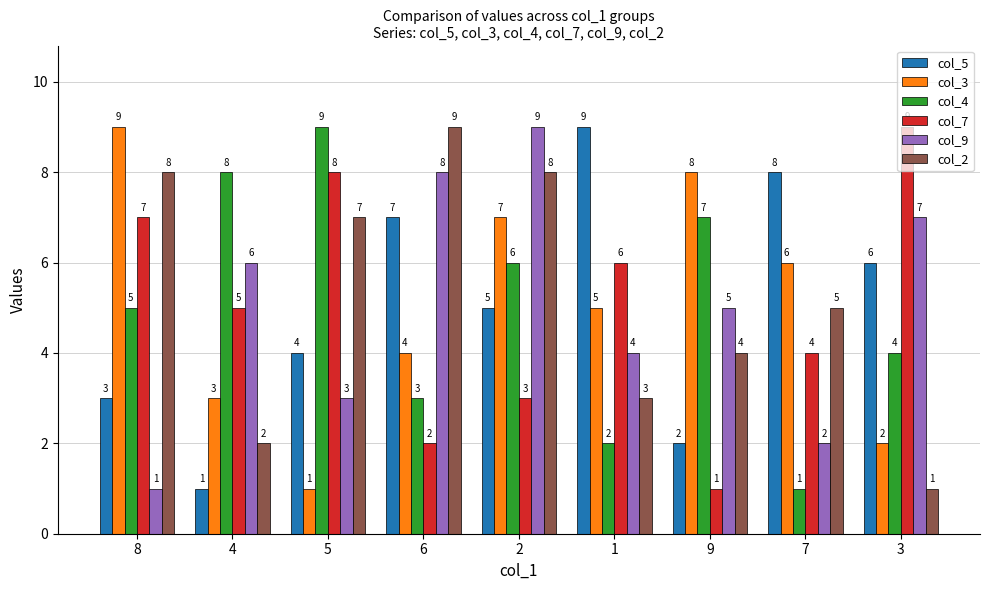

What position from the right is 4?

8